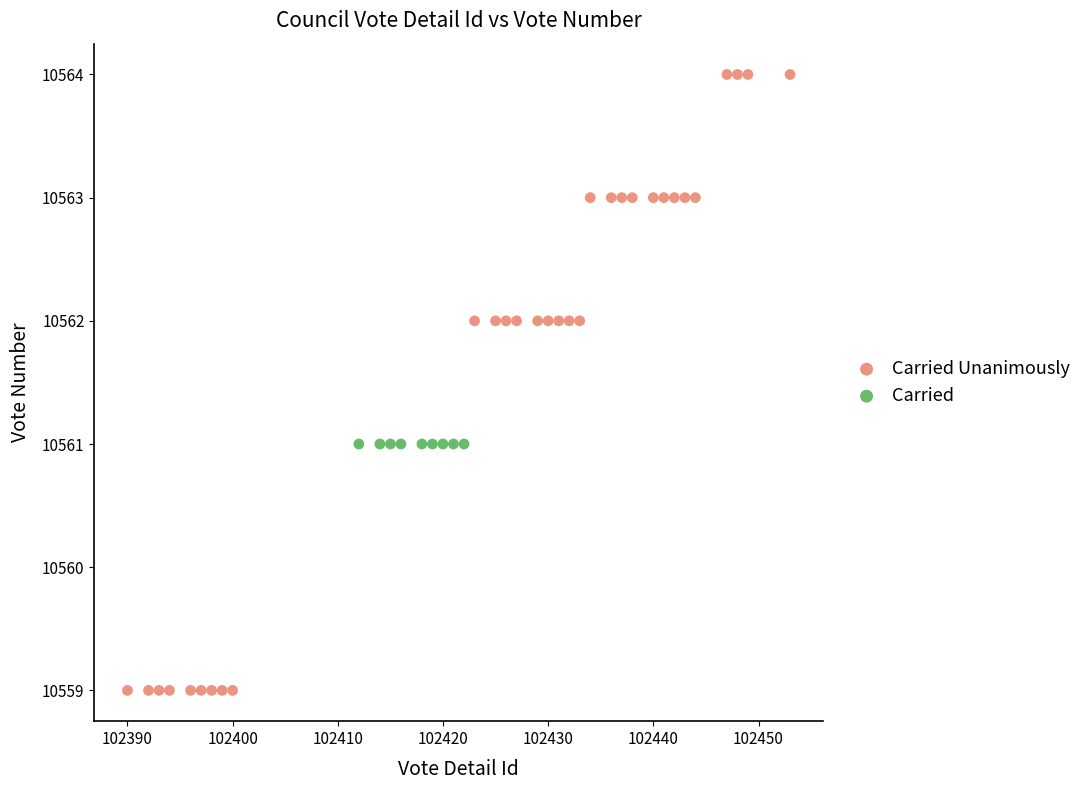

Which series contains the lowest Y value?

Carried Unanimously